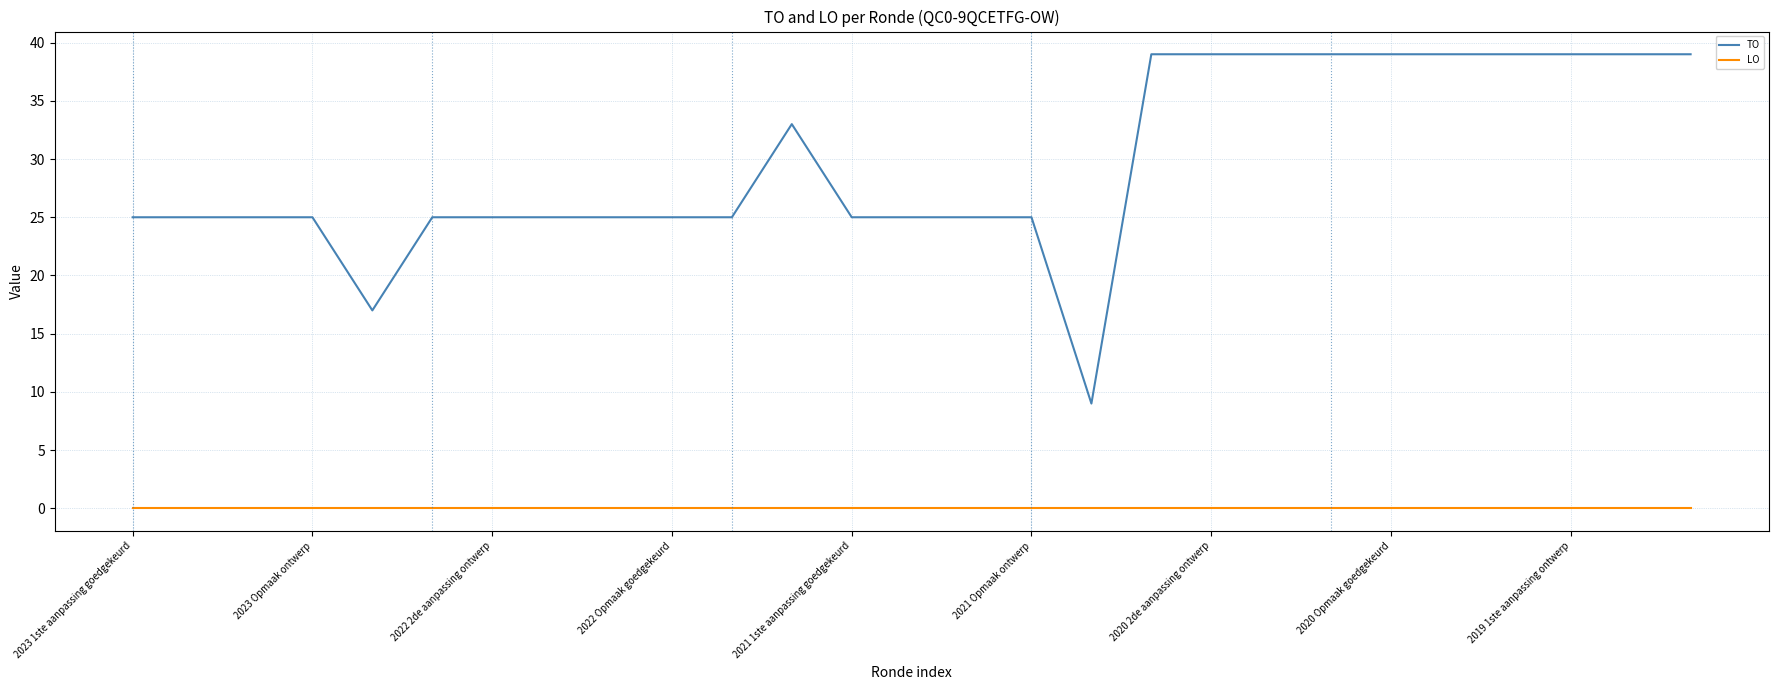

Rank the series by their maximum value, from highest to lowest.

TO, LO